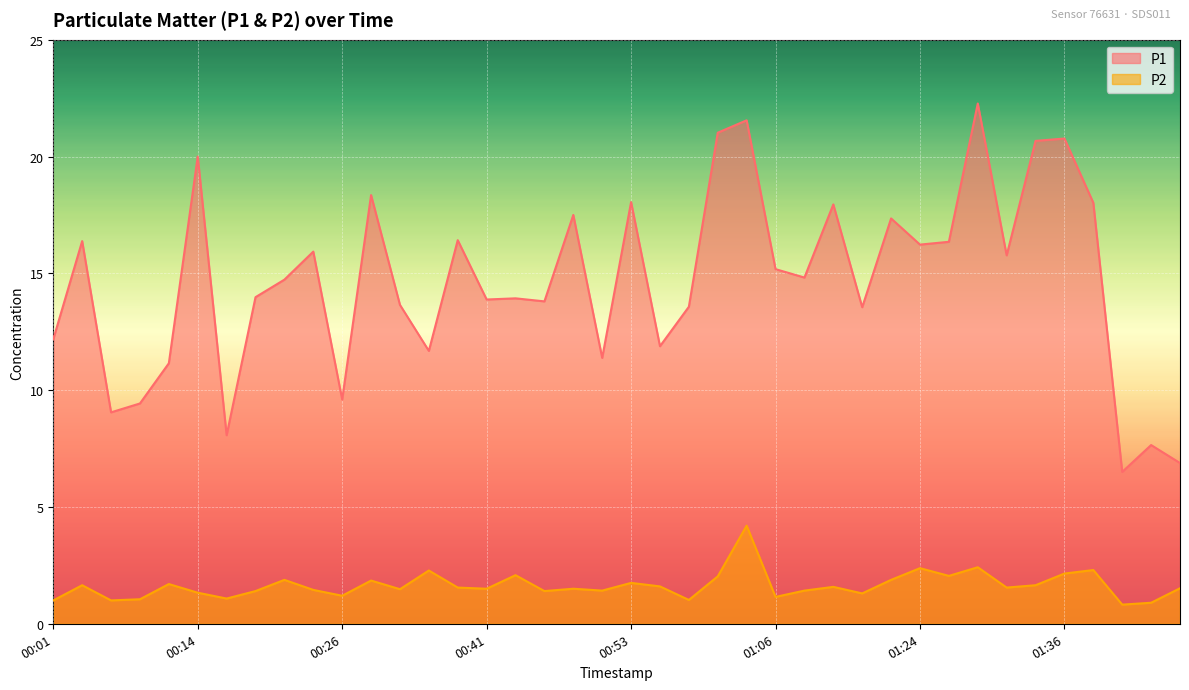

What are all the series names shown in the legend?

P1, P2